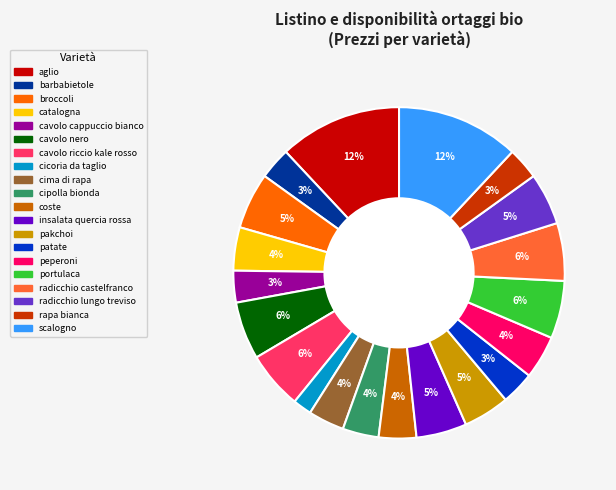

Which category has the smallest portion of the pie?

cicoria da taglio